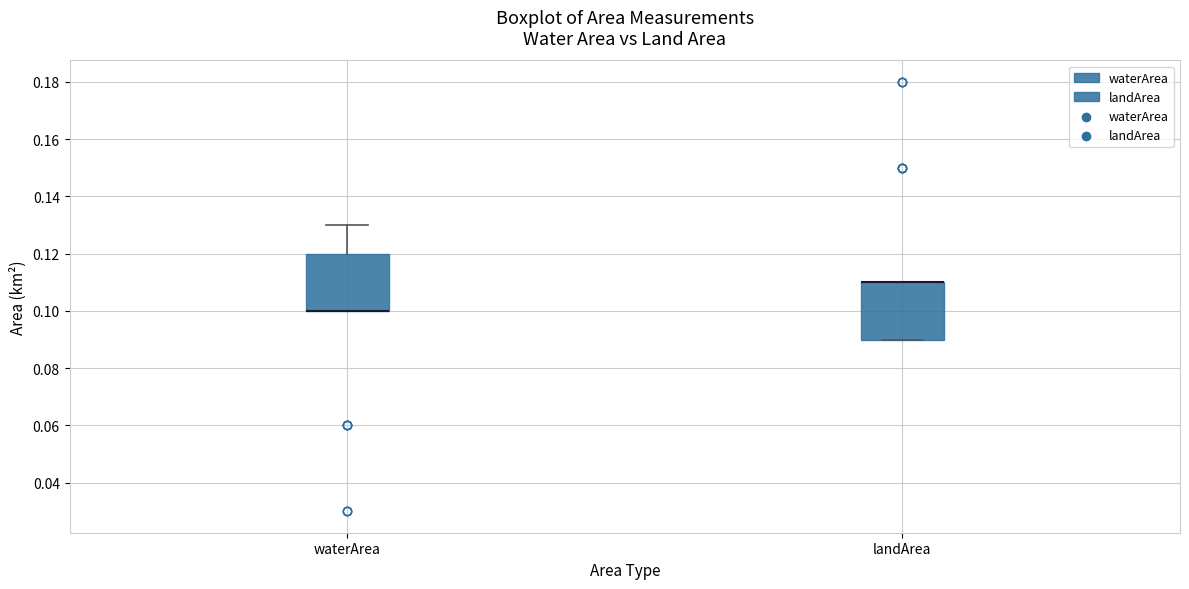

Reading left to right, transcribe this box plot: for each box, give where its median line is, the range the box spans, and where its two whiskers end, as read against the y-axis. The values are not printed on the chart, so give them approximately, as read against the axis.

waterArea: median 0.10 (drawn on the box's lower edge), box 0.10 to 0.12, whiskers 0.10 to 0.13
landArea: median 0.11 (drawn on the box's upper edge), box 0.09 to 0.11, whiskers 0.09 to 0.11